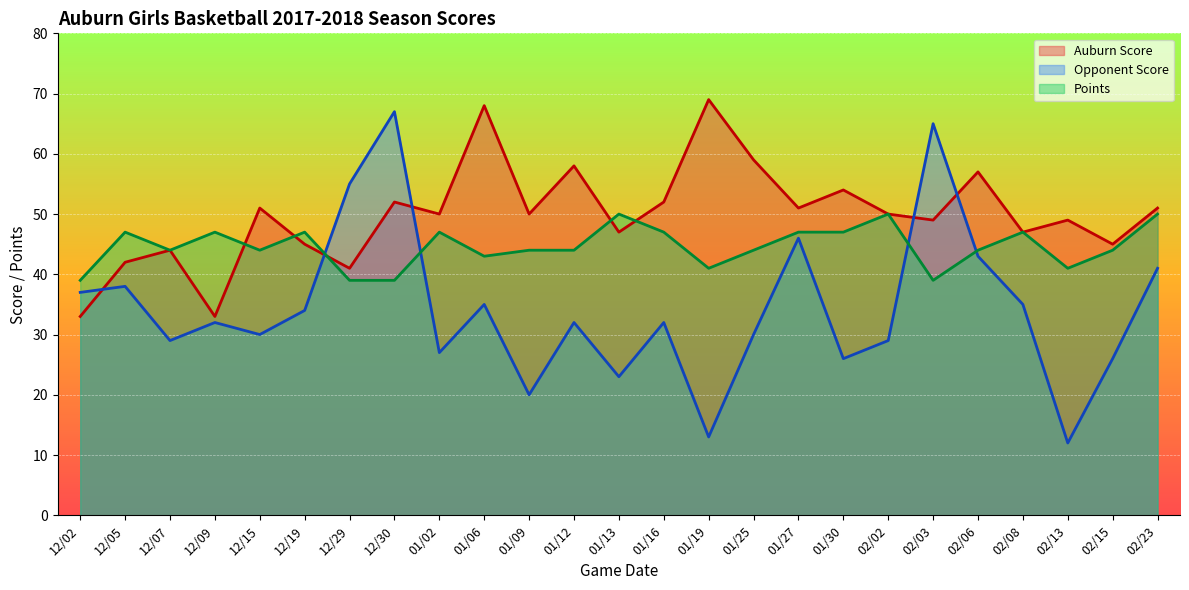

Between 01/13 and 01/27, which is larger?

01/27